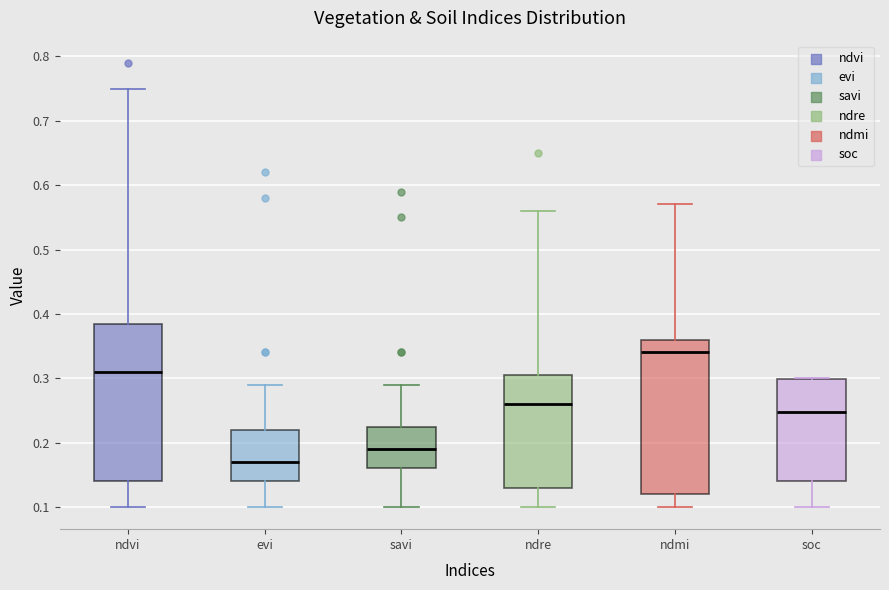

Reading left to right, transcribe this box plot: for each box, give where its median line is, the range the box spans, and where its two whiskers end, as read against the y-axis. The values are not printed on the chart, so give them approximately, as read against the axis.

ndvi: median 0.31, box 0.14 to 0.39, whiskers 0.10 to 0.75
evi: median 0.17, box 0.14 to 0.22, whiskers 0.10 to 0.29
savi: median 0.19, box 0.16 to 0.23, whiskers 0.10 to 0.29
ndre: median 0.26, box 0.13 to 0.31, whiskers 0.10 to 0.56
ndmi: median 0.34, box 0.12 to 0.36, whiskers 0.10 to 0.57
soc: median 0.25, box 0.14 to 0.30, whiskers 0.10 to 0.30